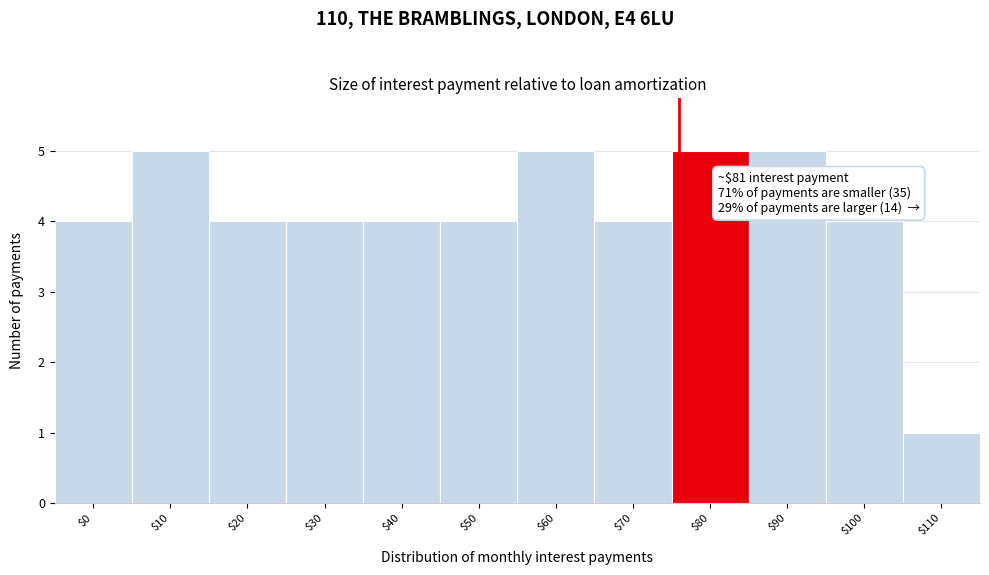

Reading left to right, extract all data points from this chart.

4	5	4	4	4	4	5	4	5	5	4	1